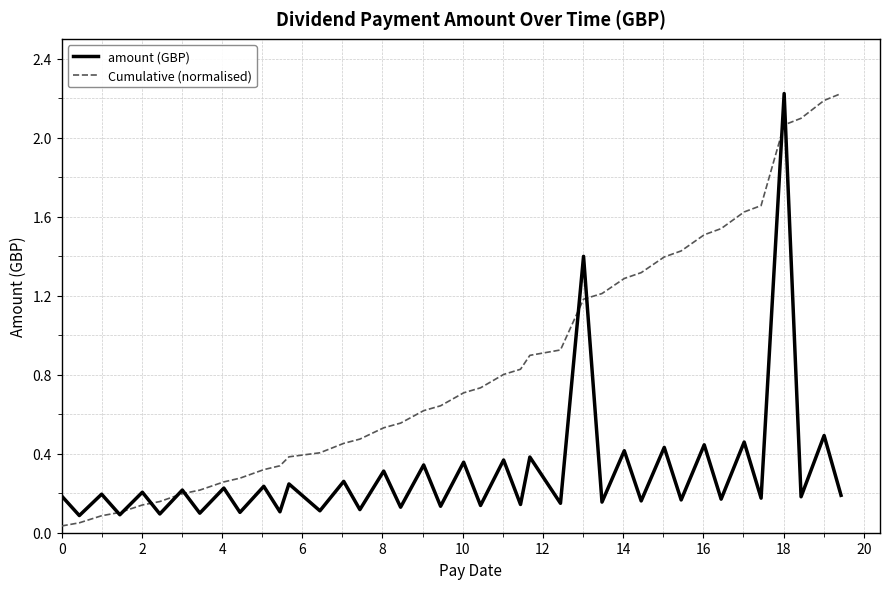

How many lines are shown in the chart?

2